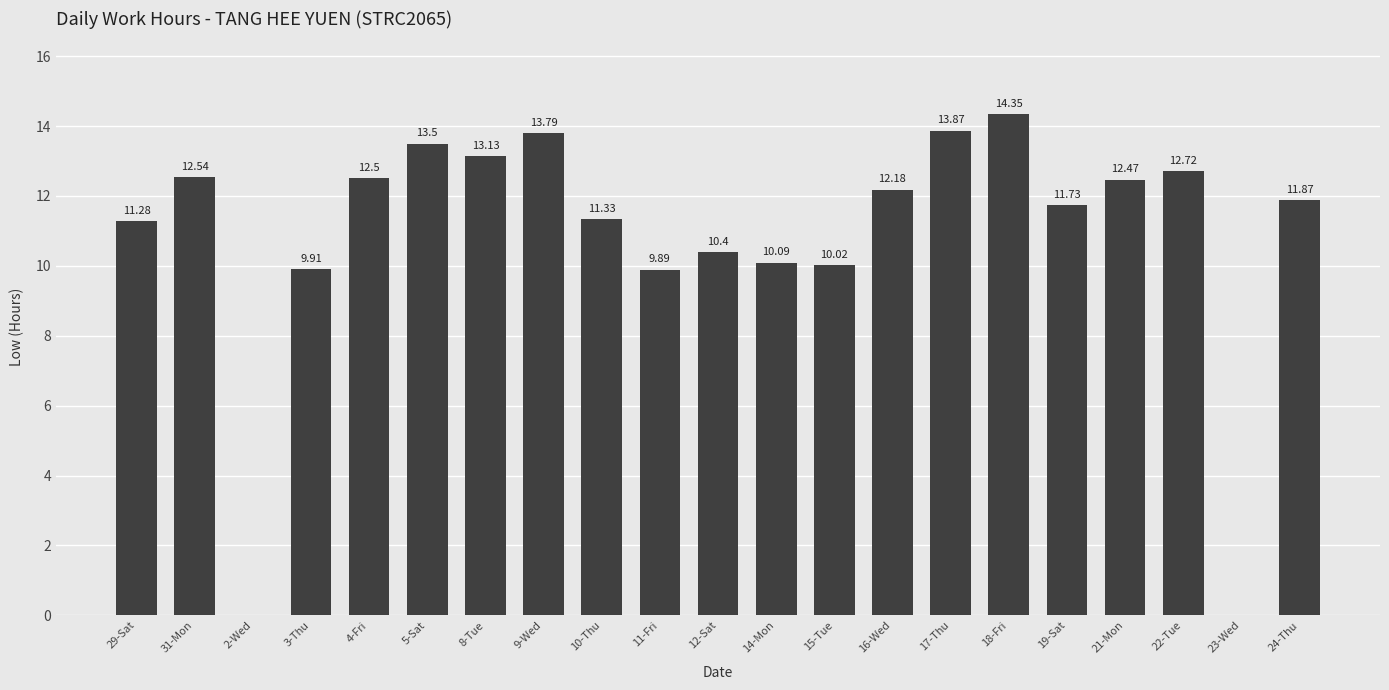

True or false: the data shows 5.9 at 12-Sat.

False